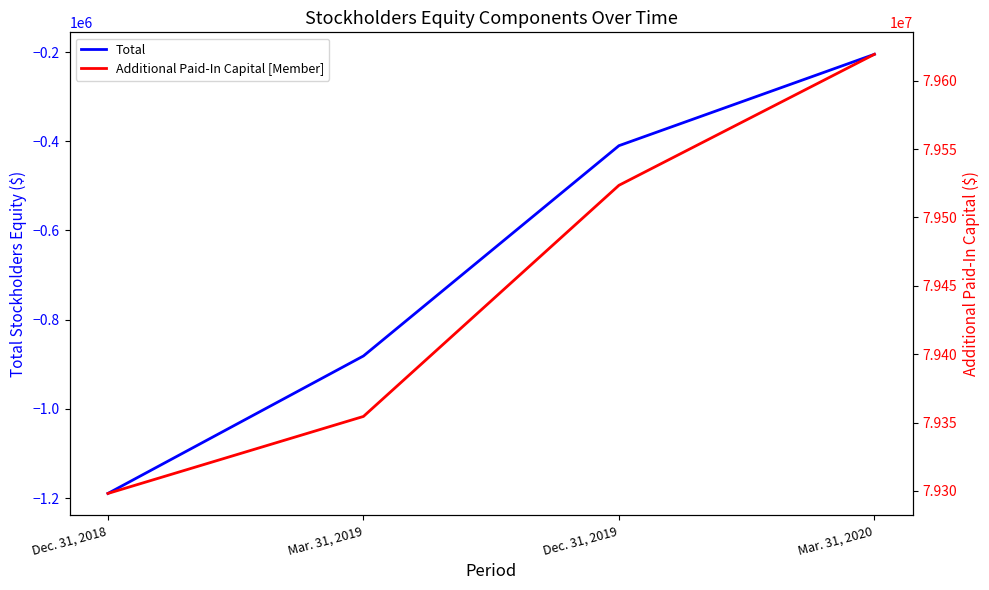

What is the label of the 1st point from the right?

Mar. 31, 2020